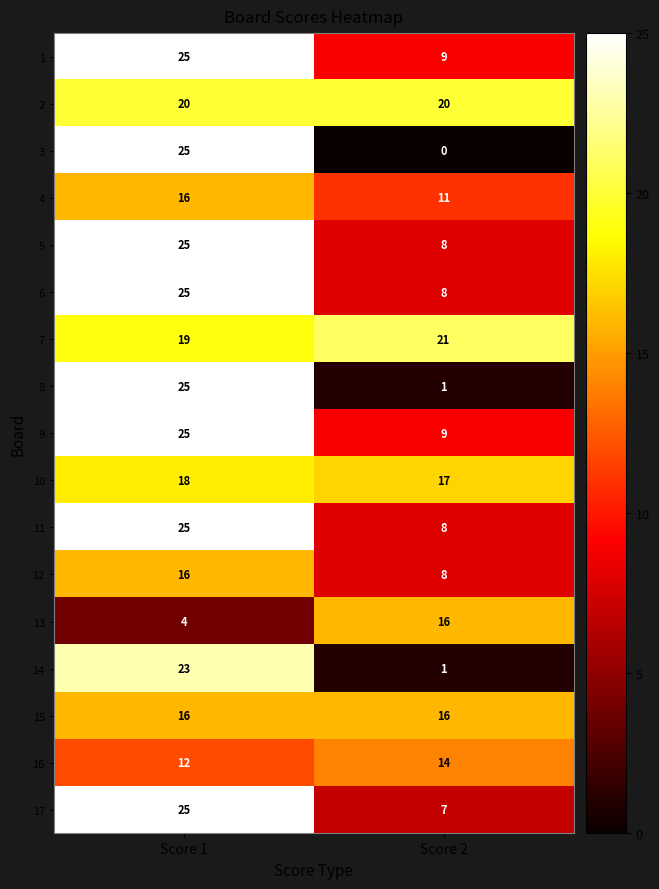

How many data points does each series have?

2